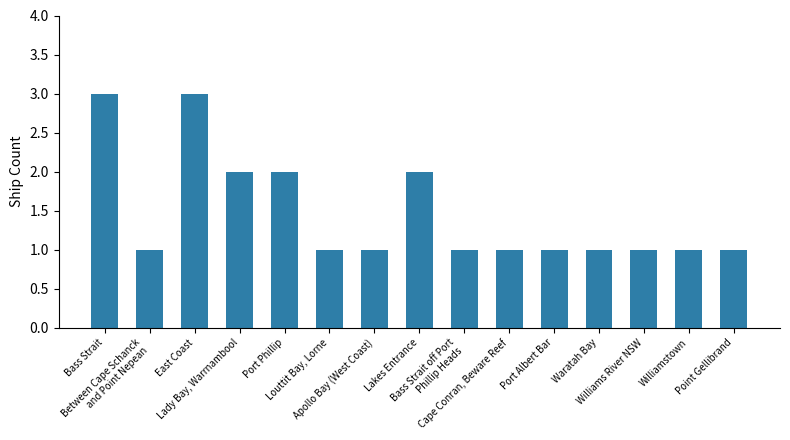

What is the difference between the values at Port Albert Bar and Bass Strait?

2